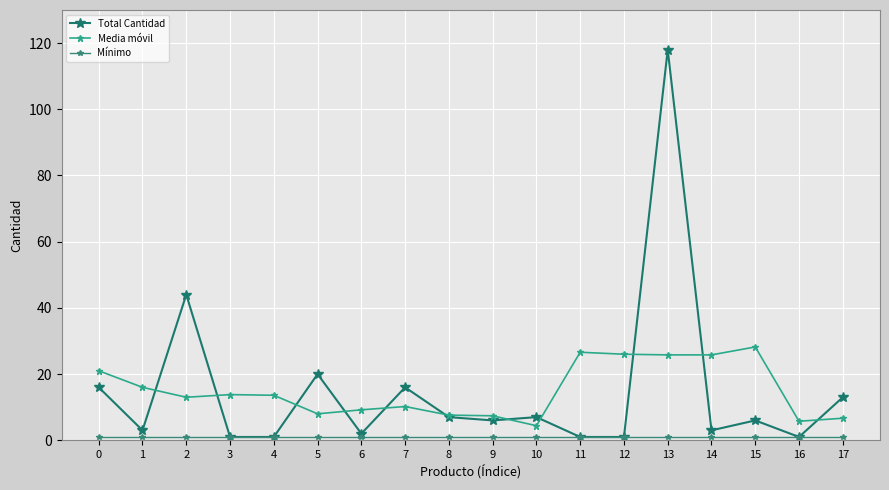

How many distinct data groups are displayed?

3